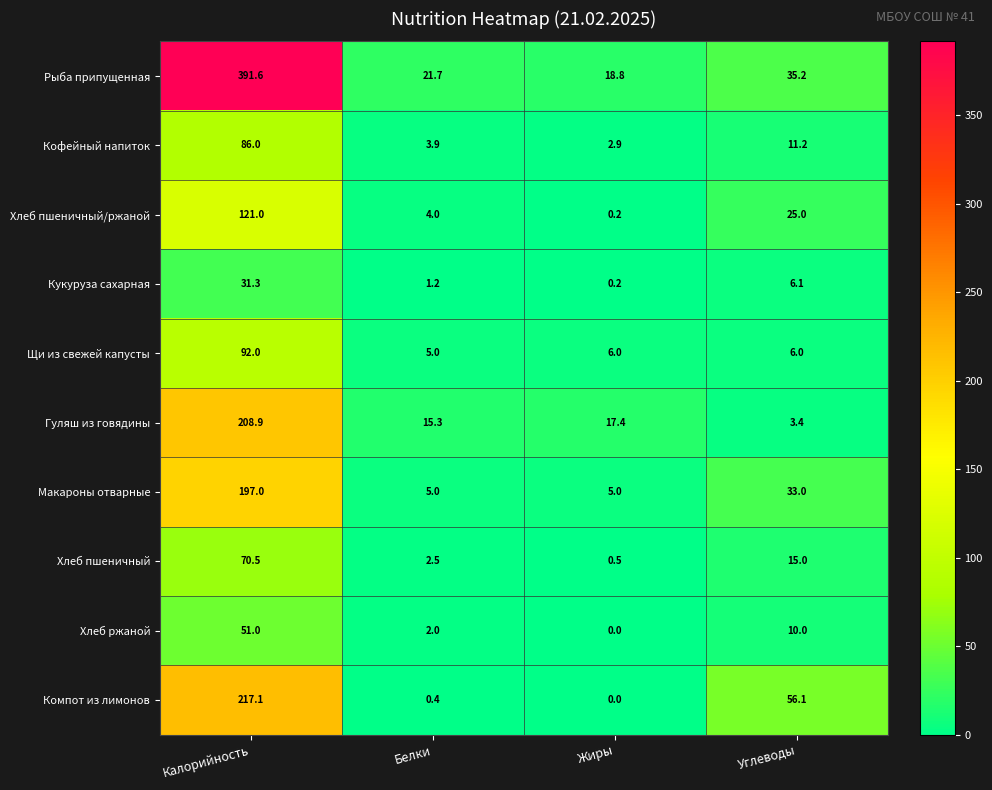

The value of Гуляш из говядины at Углеводы is 4.9. True or false?

False